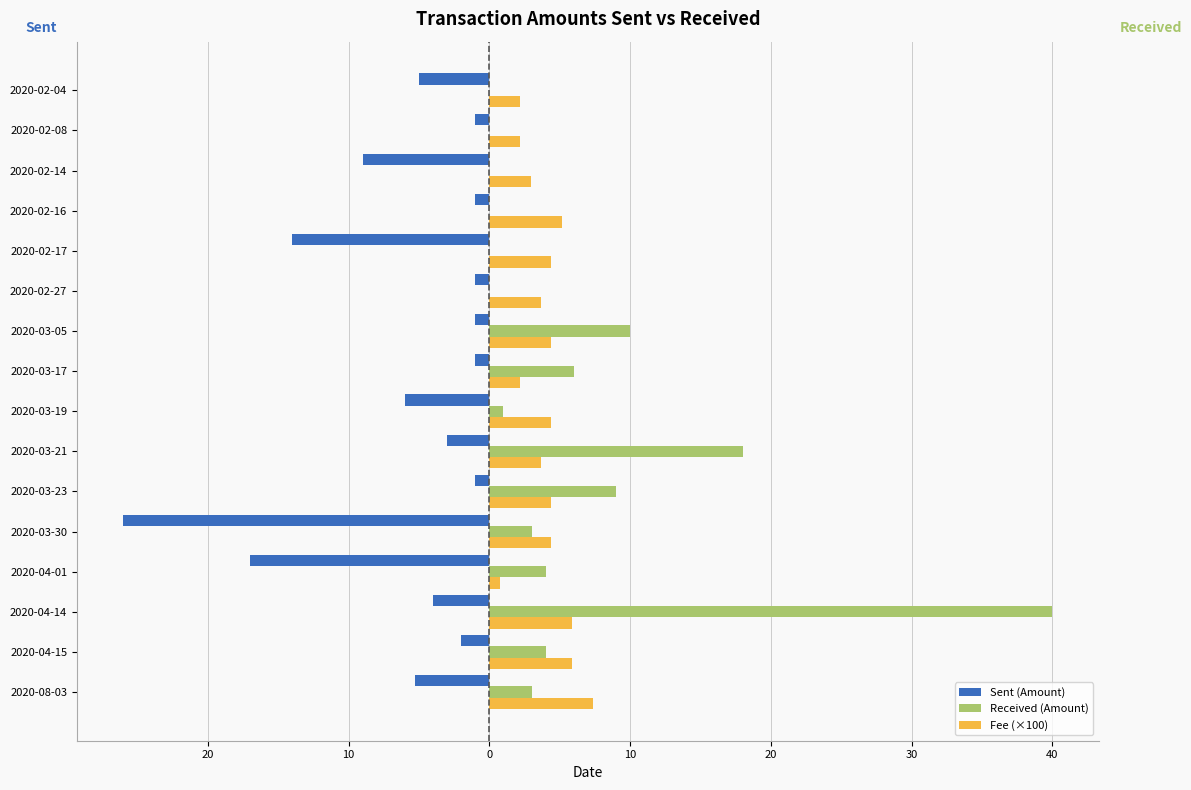

What are all the series names shown in the legend?

Sent (Amount), Received (Amount), Fee (×100)